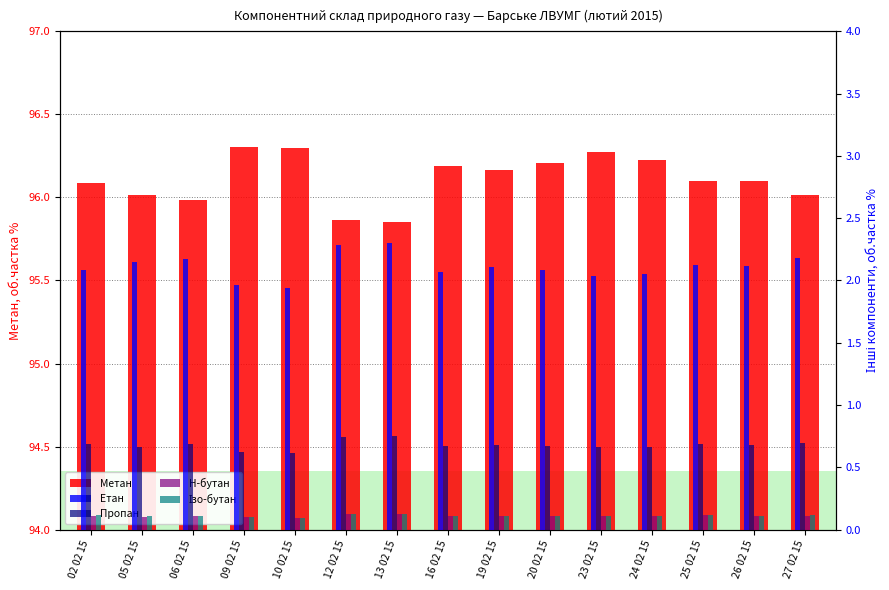

How many bars are there in total?

75